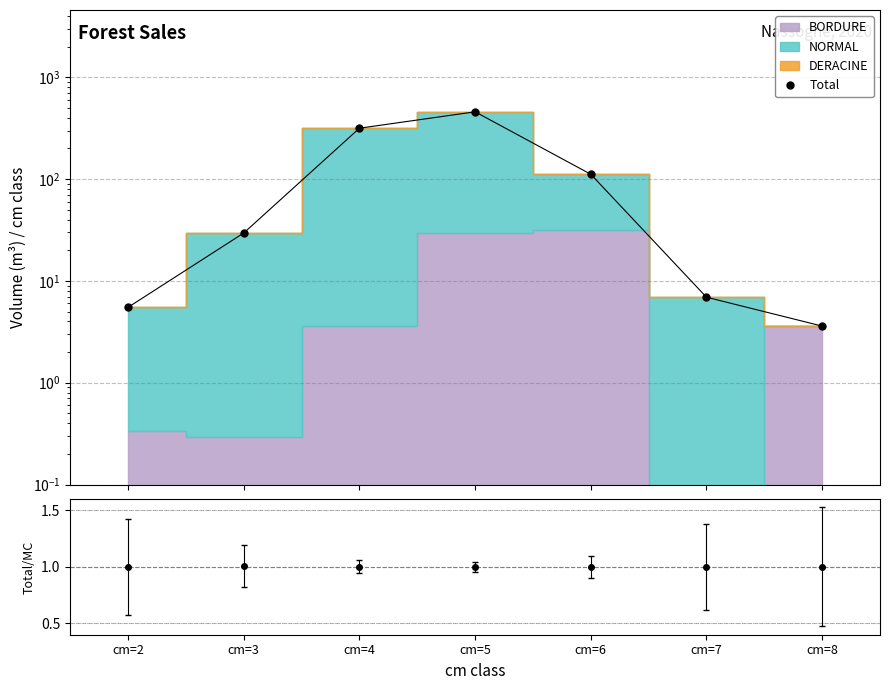

Is it true that the value at cm=4 is 316.0?

True